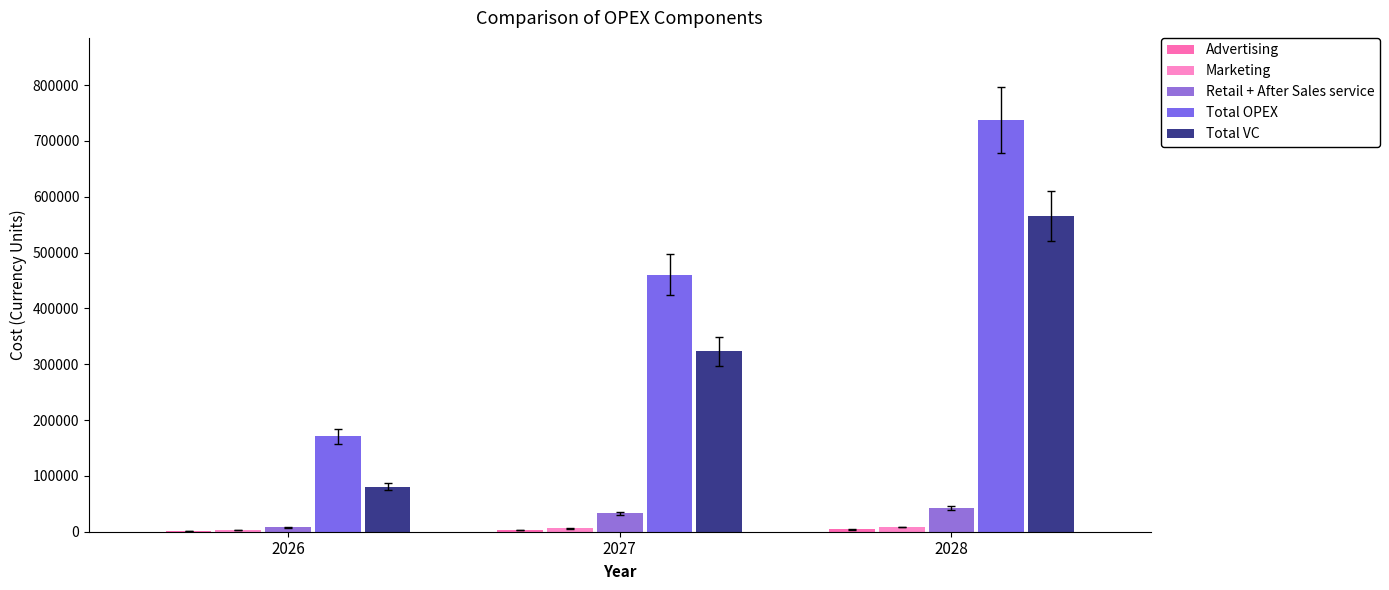

Count the number of categories in the chart.

3